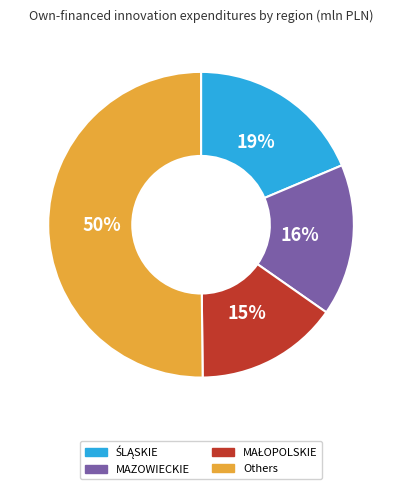

What is the largest slice in the pie chart?

Others